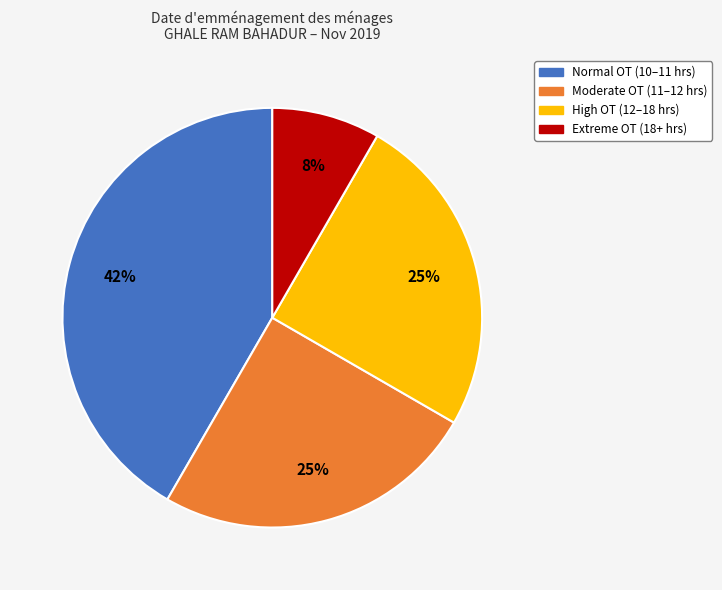

To the nearest percent, what is the average slice percentage?

25%